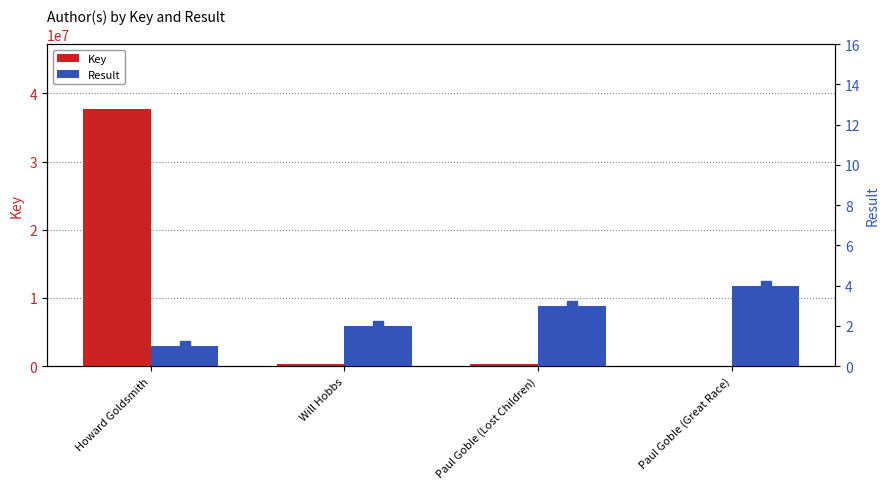

At how many categories does at least one series exceed 31102364?

1